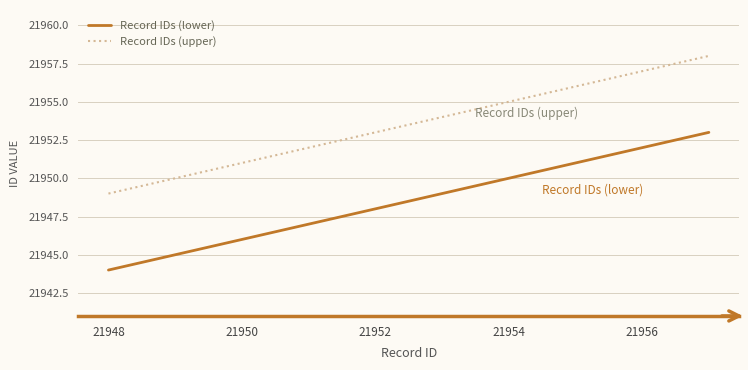

List the series in order of their overall mean, highest first.

Record IDs (upper), Record IDs (lower)